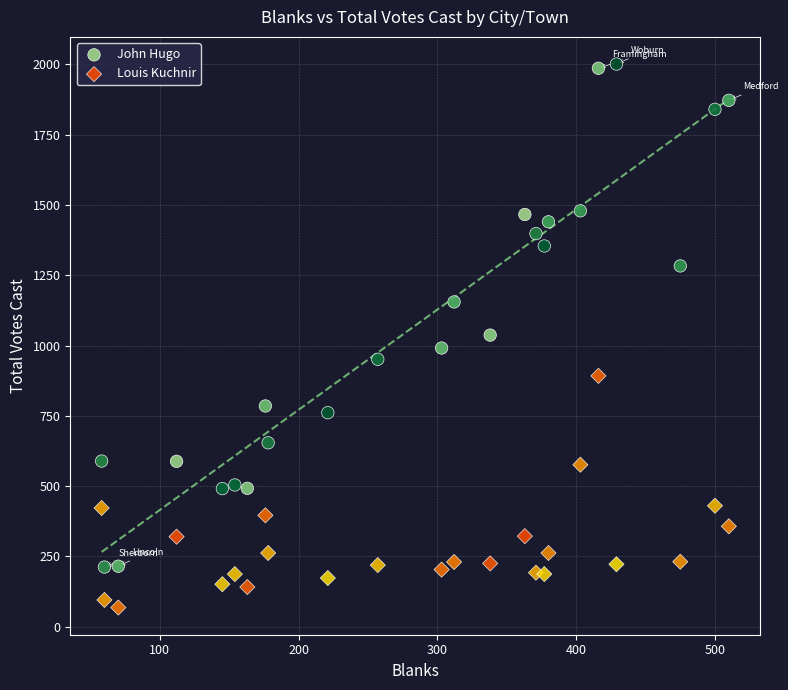

Which series has the widest spread of Y values?

John Hugo